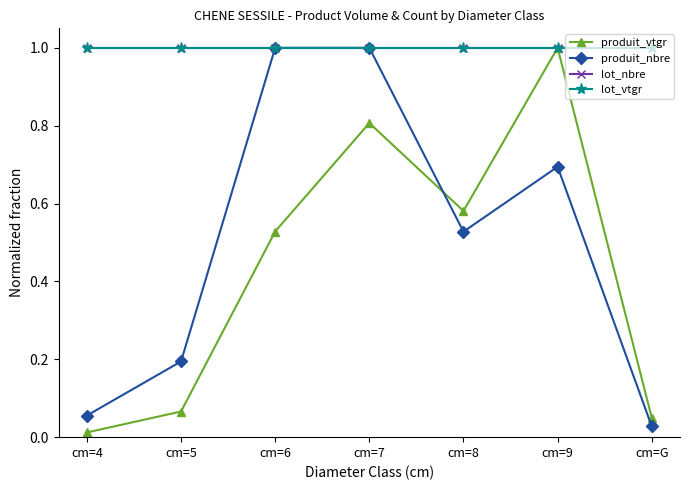

Which label corresponds to the largest value in the chart?

cm=9